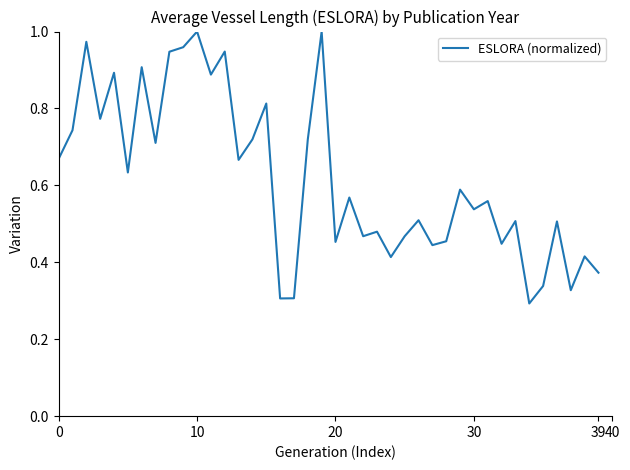

How many points are lower than both their immediate neighbors (excluding endpoints)?

14